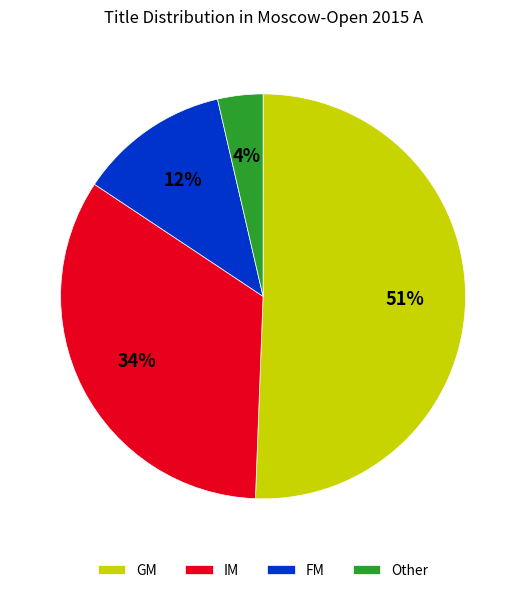

Does GM account for over 50% of the chart?

Yes